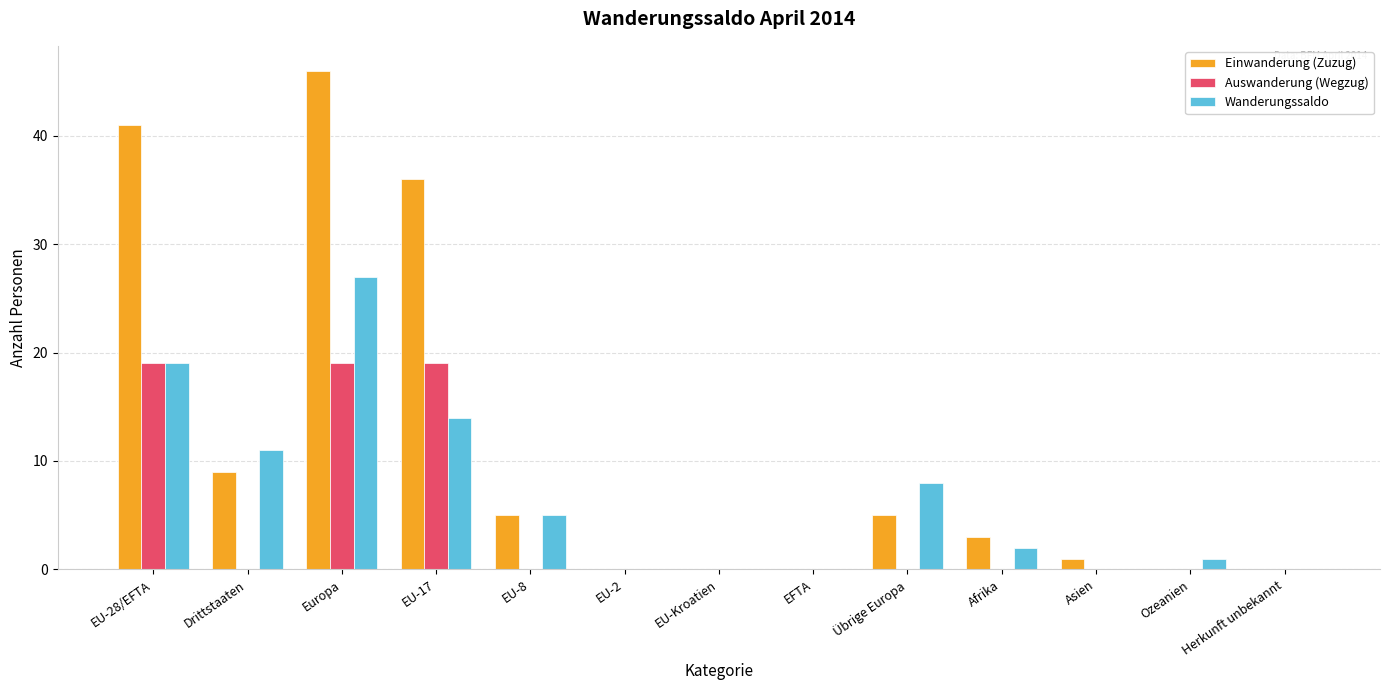

What is the sum of the Einwanderung (Zuzug) values at Drittstaaten and Europa?

55